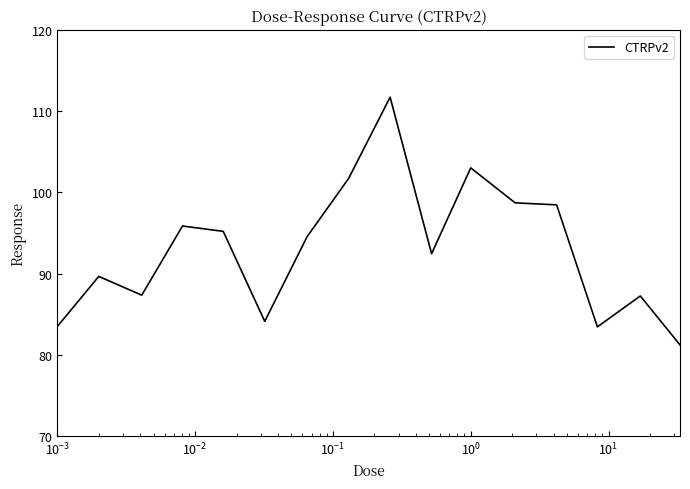

What is the maximum value shown in the chart?

111.7